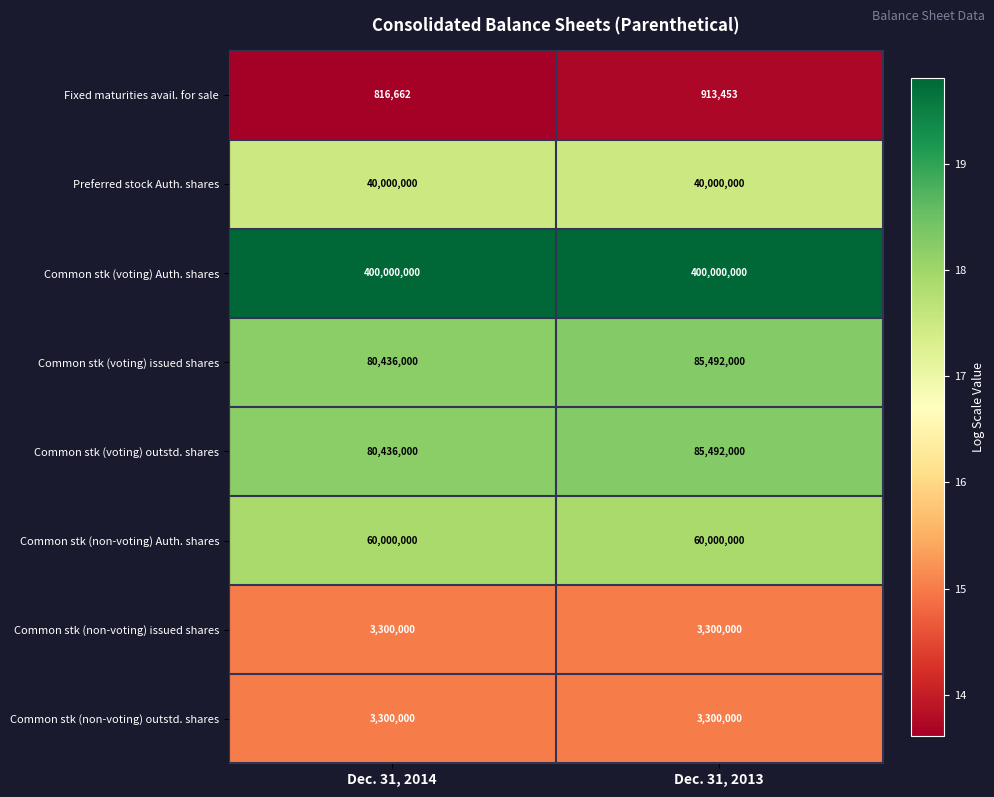

True or false: Common stk (non-voting) Auth. shares has a value of 60000000 at Dec. 31, 2014.

True